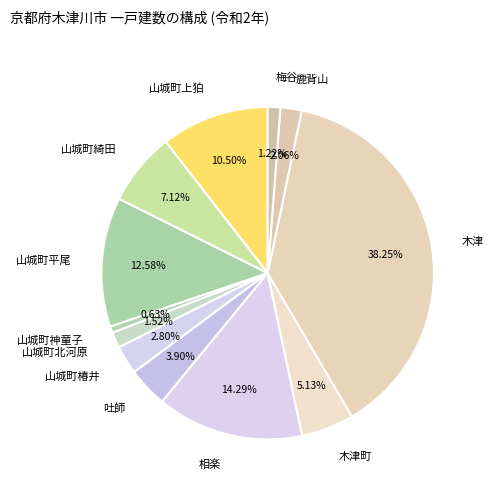

How many segments does this pie chart have?

12